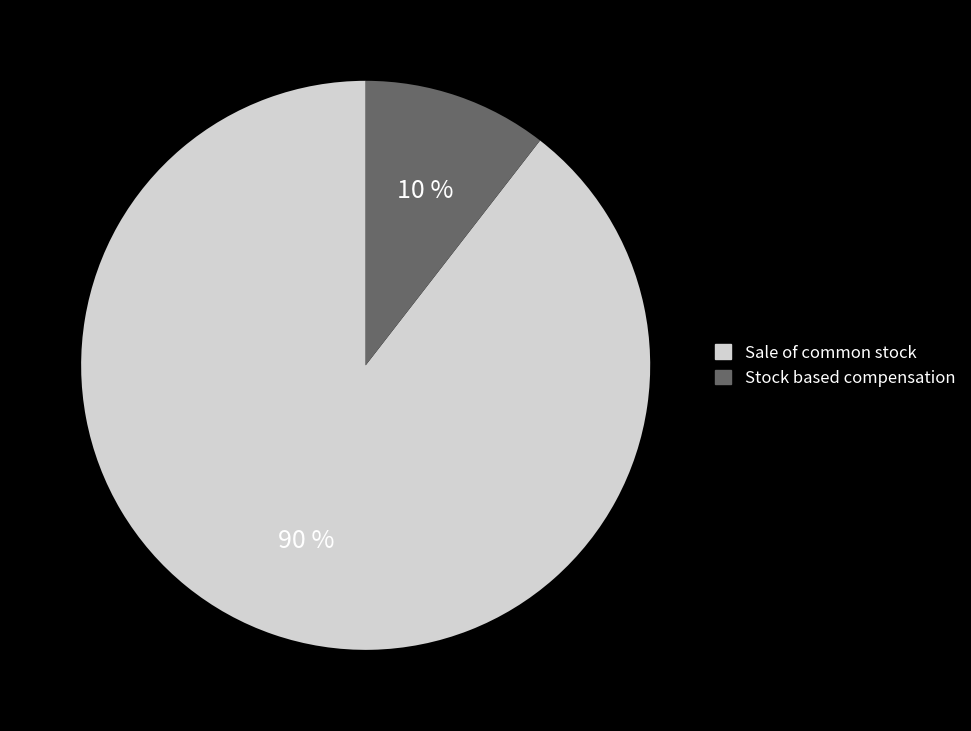

Is the sum of Sale of common stock and Stock based compensation greater than half?

Yes